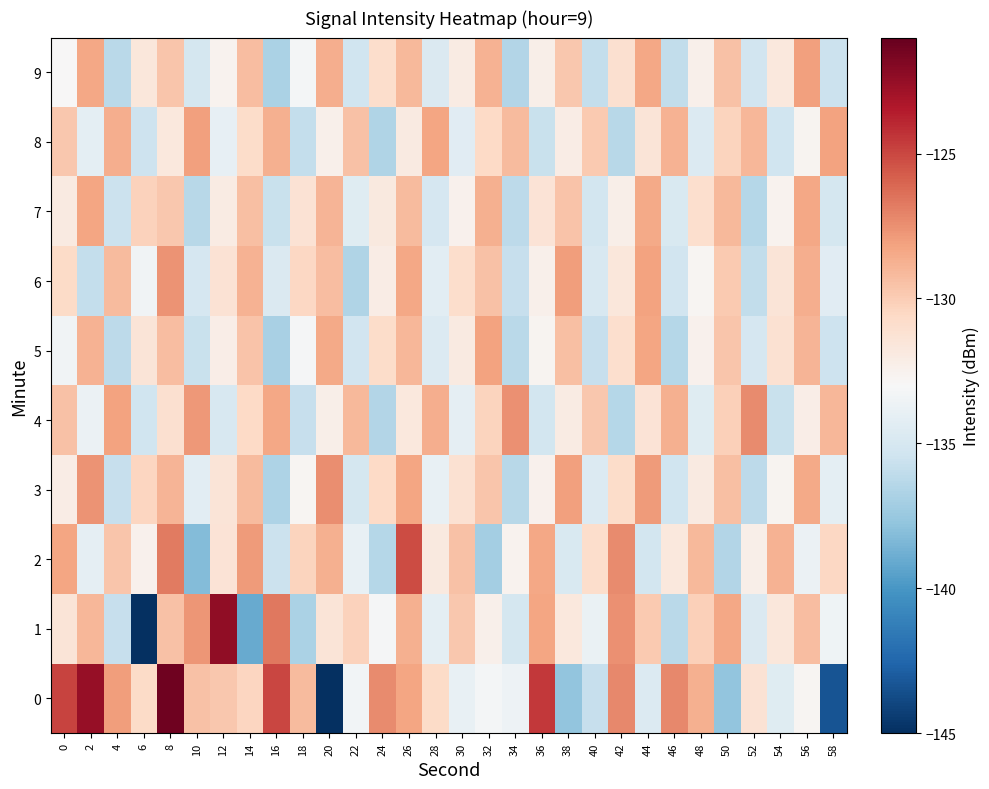

At which category does the chart reach its peak across all series?

8